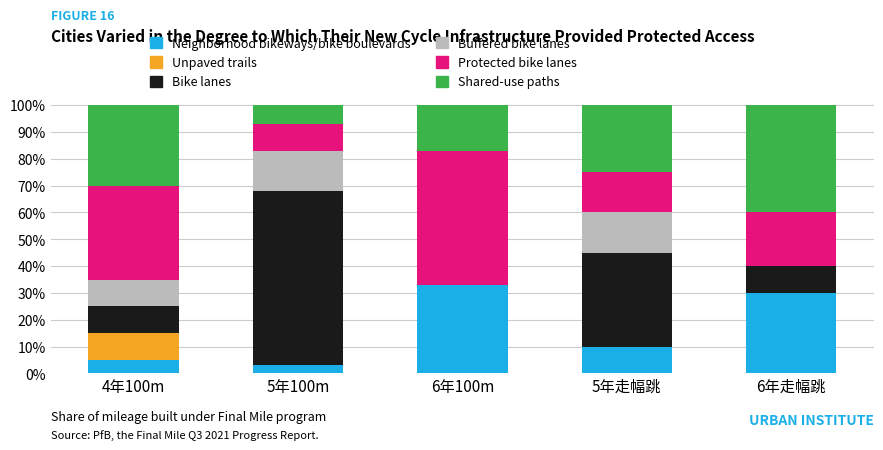

How many distinct data groups are displayed?

6